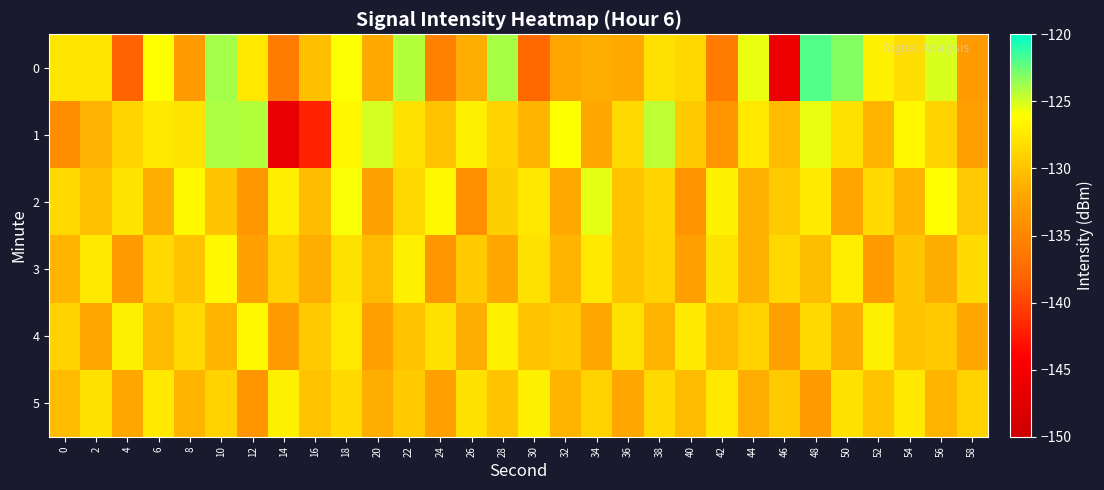

Reading left to right, transcribe all the data shown in this chart.

0: 0=-127.7	2=-127.7	4=-138.1	6=-126.0	8=-133.0	10=-123.9	12=-127.5	14=-135.8	16=-130.3	18=-126.0	20=-131.8	22=-124.2	24=-135.4	26=-131.5	28=-124.0	30=-137.6	32=-132.1	34=-131.5	36=-131.8	38=-128.0	40=-128.6	42=-135.9	44=-125.5	46=-146.0	48=-122.0	50=-123.1	52=-126.9	54=-128.2	56=-125.1	58=-133.0
1: 0=-134.3	2=-131.2	4=-128.8	6=-127.5	8=-127.7	10=-124.1	12=-124.2	14=-146.4	16=-142.0	18=-126.5	20=-125.0	22=-128.0	24=-130.0	26=-127.0	28=-129.0	30=-131.0	32=-126.0	34=-132.0	36=-128.5	38=-124.5	40=-129.5	42=-133.5	44=-127.5	46=-130.5	48=-125.5	50=-128.0	52=-131.0	54=-126.5	56=-129.0	58=-132.5
2: 0=-128.5	2=-130.2	4=-127.8	6=-131.5	8=-126.3	10=-129.8	12=-133.2	14=-127.1	16=-130.6	18=-125.9	20=-132.4	22=-128.7	24=-126.5	26=-134.1	28=-129.3	30=-127.6	32=-131.8	34=-125.4	36=-130.0	38=-128.9	40=-133.7	42=-126.8	44=-131.2	46=-129.5	48=-127.3	50=-132.1	52=-128.4	54=-130.9	56=-126.1	58=-129.7
3: 0=-131.0	2=-127.5	4=-133.0	6=-128.5	8=-130.0	10=-126.5	12=-132.5	14=-129.0	16=-131.5	18=-128.0	20=-130.5	22=-127.0	24=-133.5	26=-129.5	28=-132.0	30=-128.0	32=-131.0	34=-127.5	36=-130.0	38=-129.0	40=-132.5	42=-127.8	44=-131.2	46=-128.6	48=-130.4	50=-127.2	52=-133.0	54=-129.8	56=-131.6	58=-128.4
4: 0=-129.0	2=-132.0	4=-127.0	6=-130.5	8=-128.5	10=-131.0	12=-126.5	14=-133.0	16=-129.5	18=-127.5	20=-132.5	22=-130.0	24=-128.0	26=-131.5	28=-127.0	30=-130.0	32=-129.5	34=-132.0	36=-128.0	38=-131.0	40=-127.5	42=-130.5	44=-129.0	46=-132.5	48=-128.5	50=-131.5	52=-127.0	54=-130.0	56=-129.5	58=-132.0
5: 0=-130.5	2=-128.0	4=-132.0	6=-127.5	8=-131.0	10=-129.0	12=-133.5	14=-127.0	16=-130.0	18=-128.5	20=-131.5	22=-129.5	24=-132.5	26=-128.0	28=-130.0	30=-127.0	32=-131.0	34=-129.0	36=-132.0	38=-128.5	40=-130.5	42=-127.5	44=-131.5	46=-129.5	48=-133.0	50=-128.0	52=-130.0	54=-127.5	56=-131.0	58=-129.0